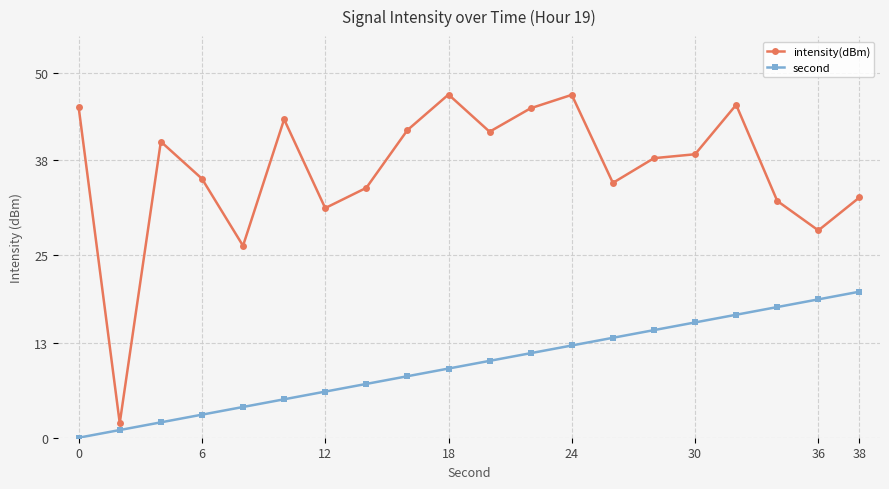

Is this an area chart (filled region under the line)?

No